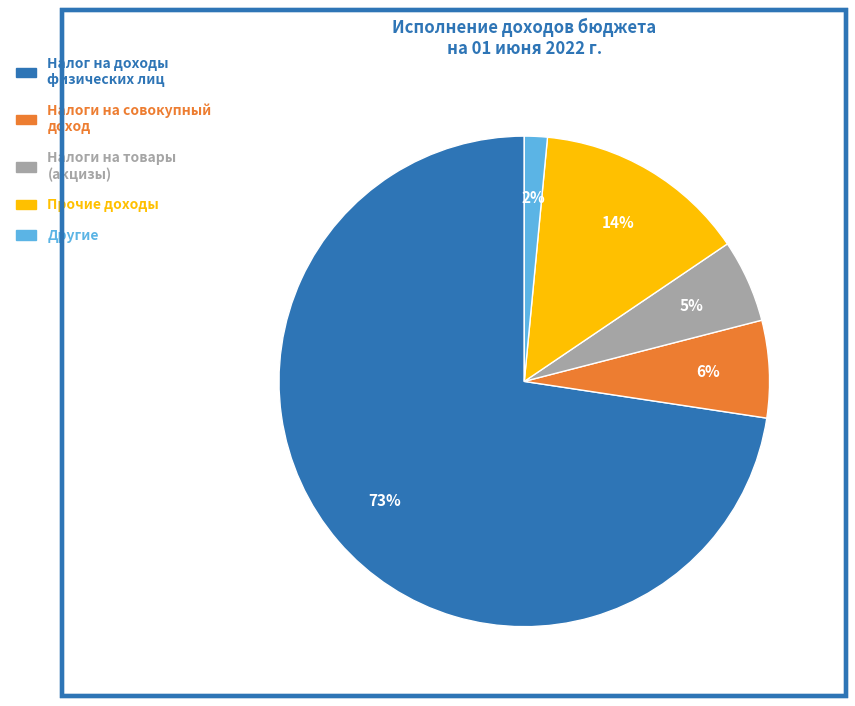

How many slices are in this pie chart?

5